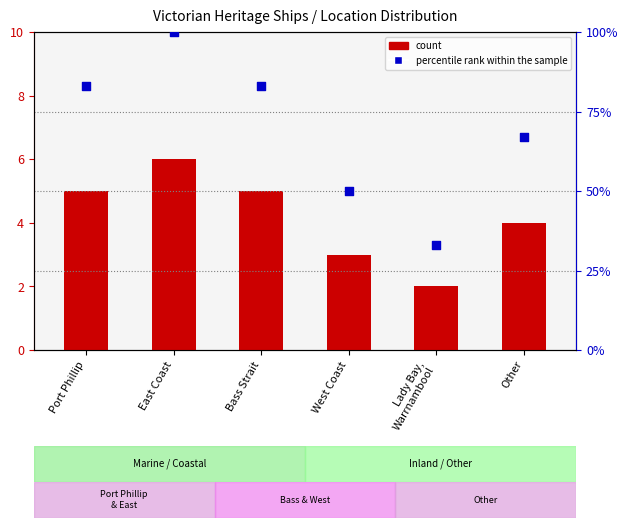

At how many categories does at least one series exceed 60?

4